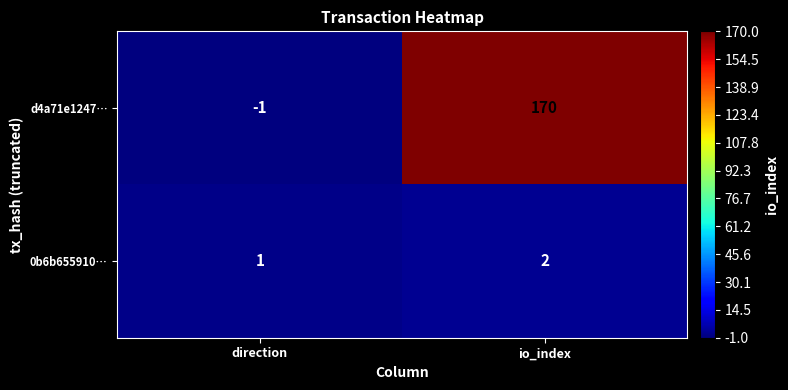

What is the smallest value displayed?

-1